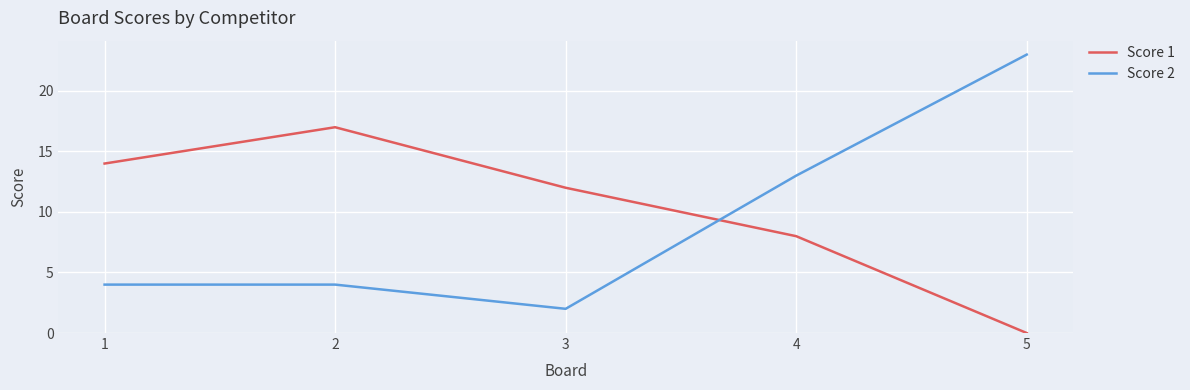

Rank the series at 3 from lowest to highest value.

Score 2, Score 1